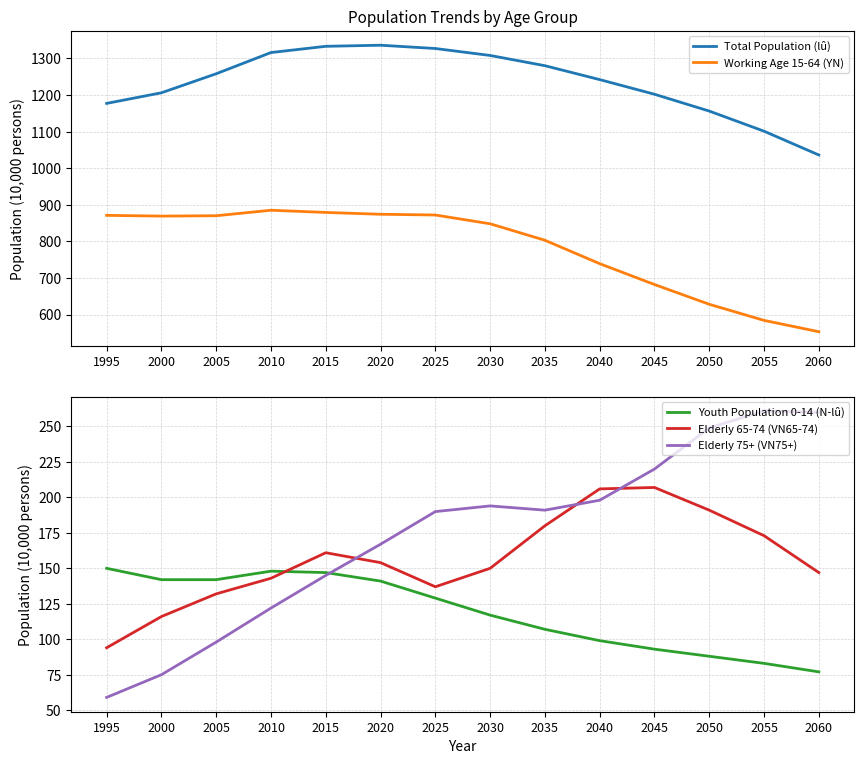

Reading right to left, extract all data points from this chart.

Total Population (lû): 1036	1101	1156	1202	1242	1280	1308	1327	1336	1333	1316	1258	1206	1177
Working Age 15-64 (YN): 553	584	628	682	739	803	848	872	874	879	885	870	869	871
Youth Population 0-14 (N-lû): 77	83	88	93	99	107	117	129	141	147	148	142	142	150
Elderly 65-74 (VN65-74): 147	173	191	207	206	180	150	137	154	161	143	132	116	94
Elderly 75+ (VN75+): 260	261	249	220	198	191	194	190	167	145	122	98	75	59